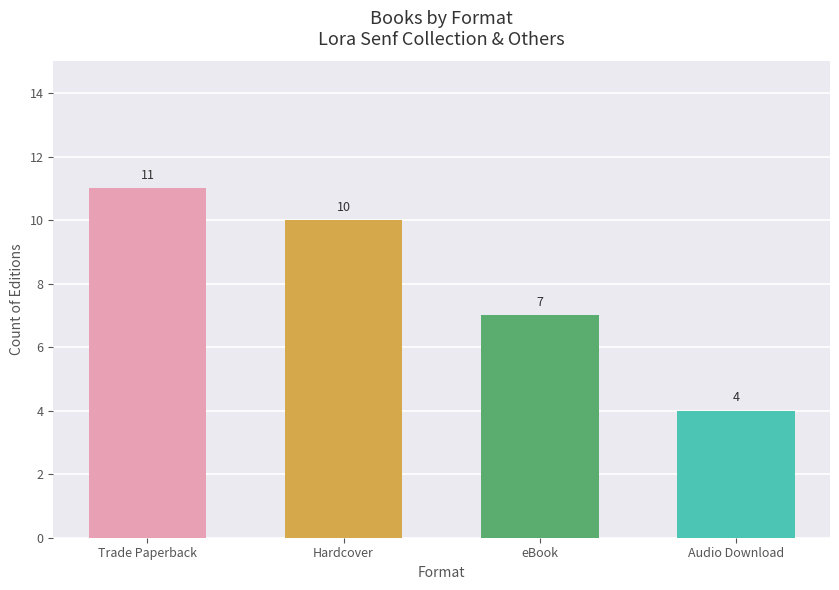

What is the value of the 3rd bar from the left?

7